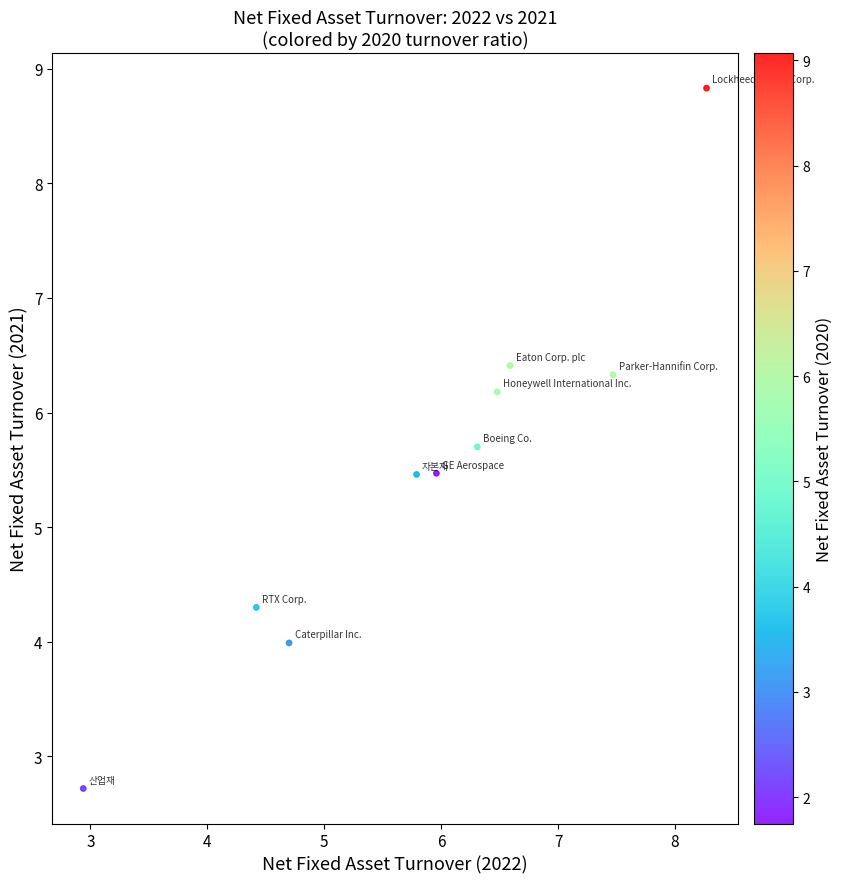

What is the range of X values (max minus min)?

5.3